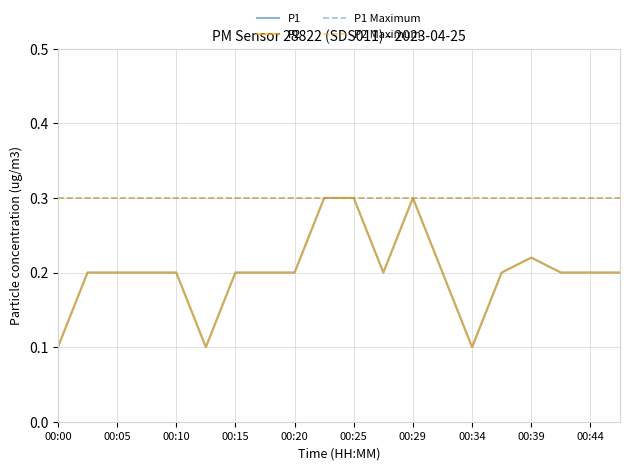

Which category has the lowest value across all series?

00:00